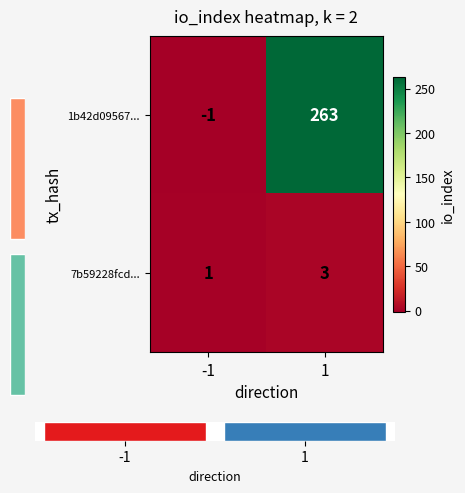

What is the sum of the 7b59228fcd... values at 1 and -1?

4